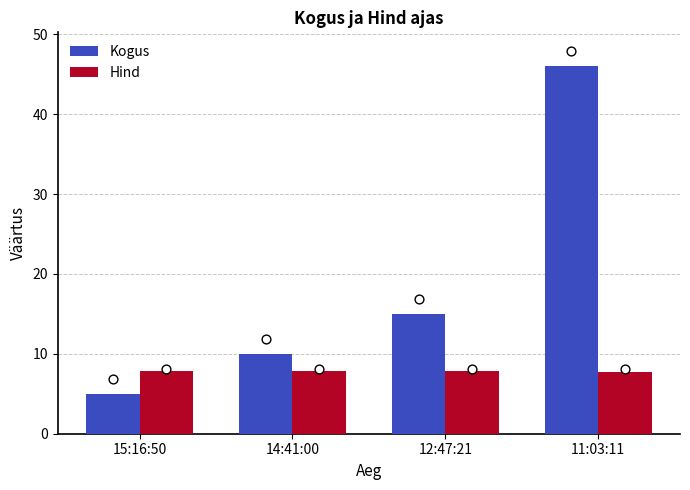

Is the value of Kogus at 12:47:21 greater than the value of Hind at 11:03:11?

Yes